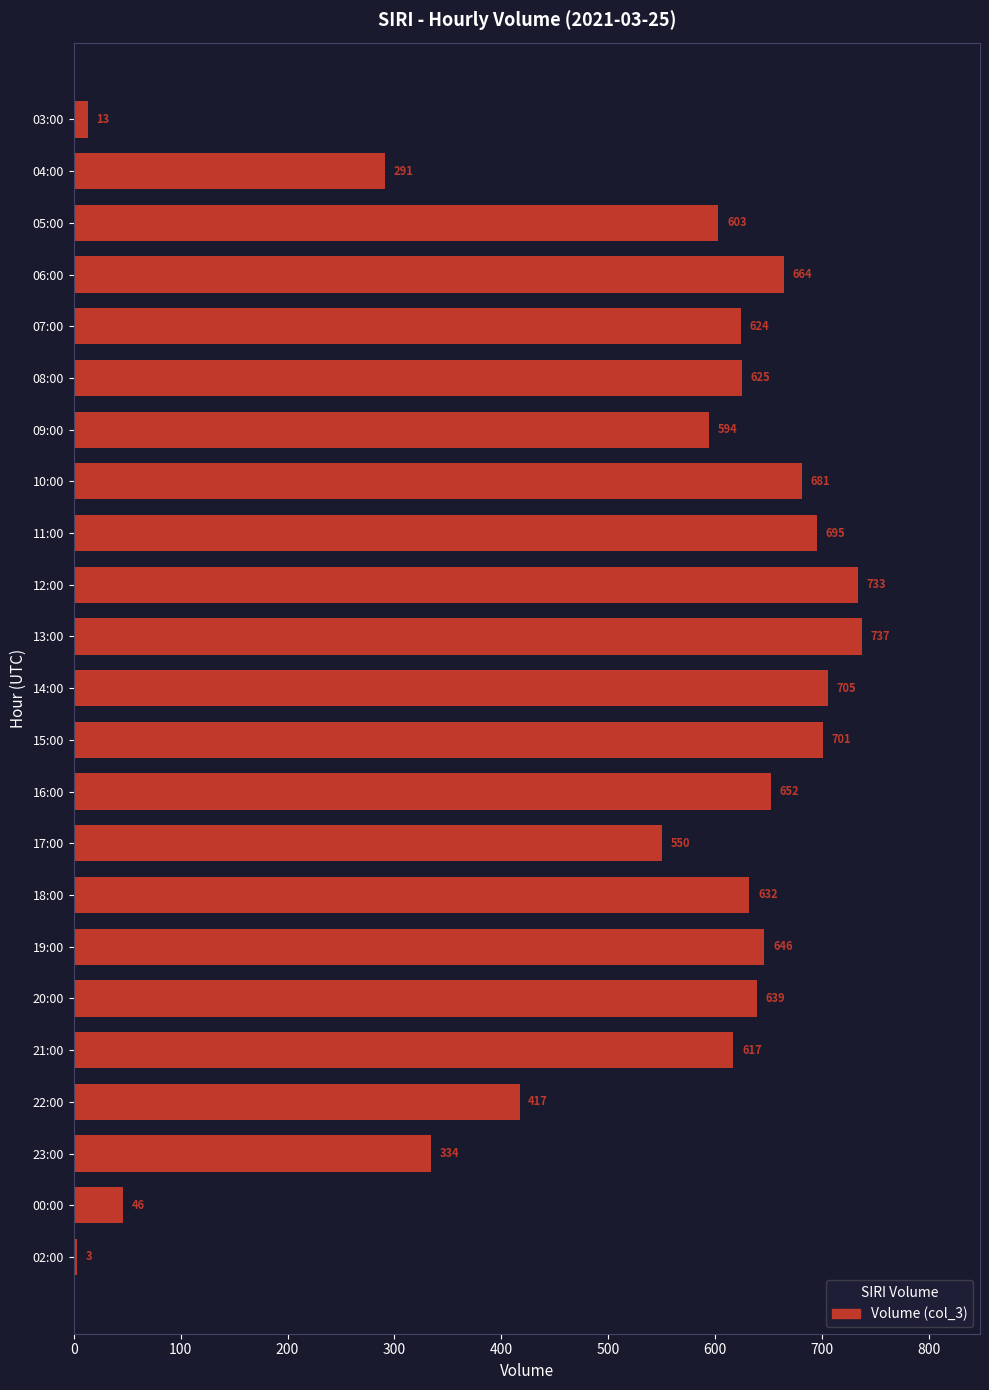

What is the difference between the second highest and minimum values?

730